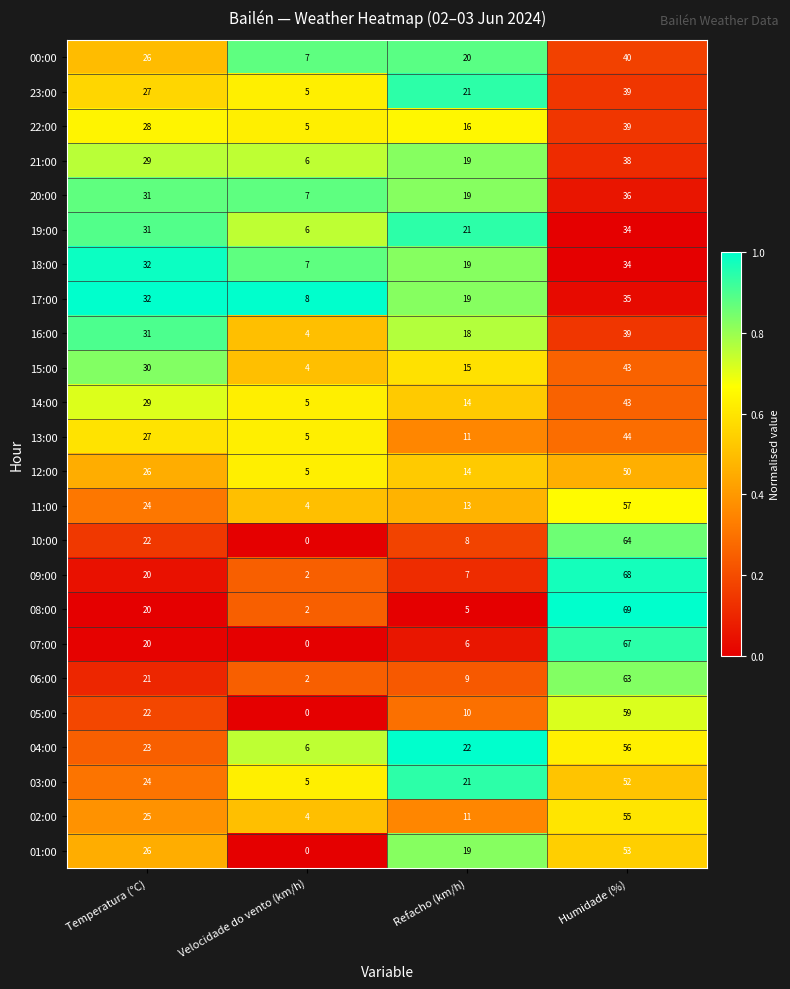

How many distinct data groups are displayed?

24